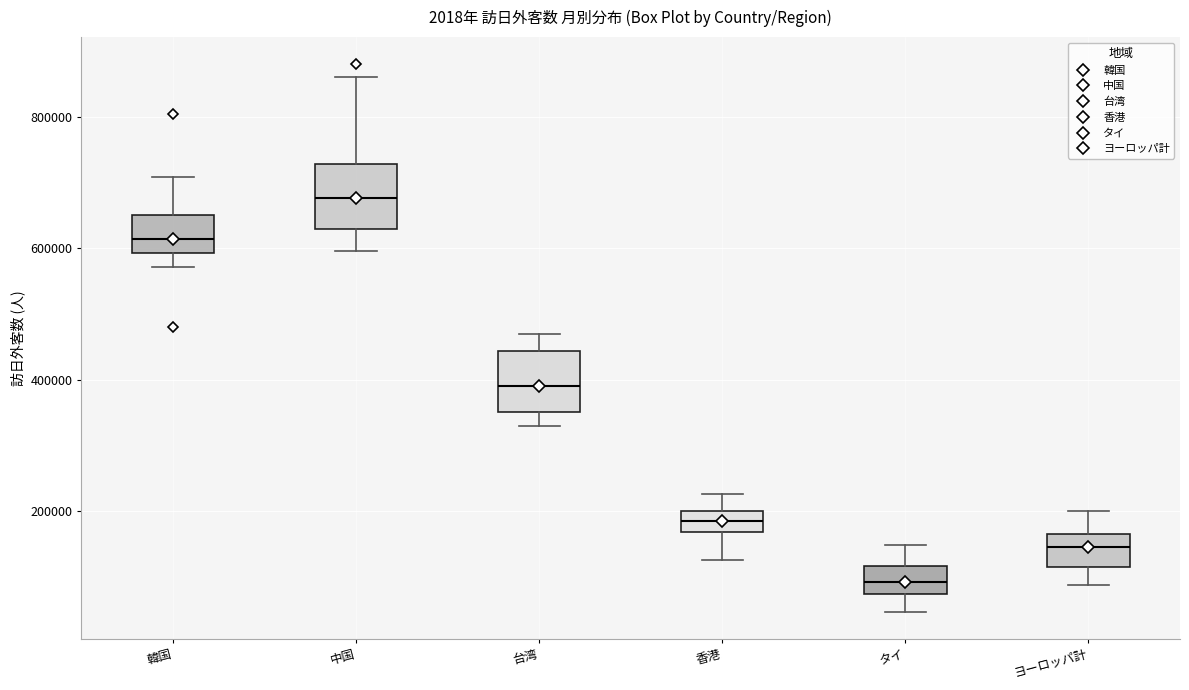

Reading left to right, transcribe this box plot: for each box, give where its median line is, the range the box spans, and where its two whiskers end, as read against the y-axis. The values are not printed on the chart, so give them approximately, as read against the axis.

韓国: median 620000, box 600000 to 660000, whiskers 580000 to 700000
中国: median 680000, box 620000 to 720000, whiskers 600000 to 860000
台湾: median 400000, box 360000 to 440000, whiskers 320000 to 480000
香港: median 180000, box 160000 to 200000, whiskers 120000 to 220000
タイ: median 100000, box 80000 to 120000, whiskers 40000 to 140000
ヨーロッパ計: median 140000, box 120000 to 160000, whiskers 80000 to 200000